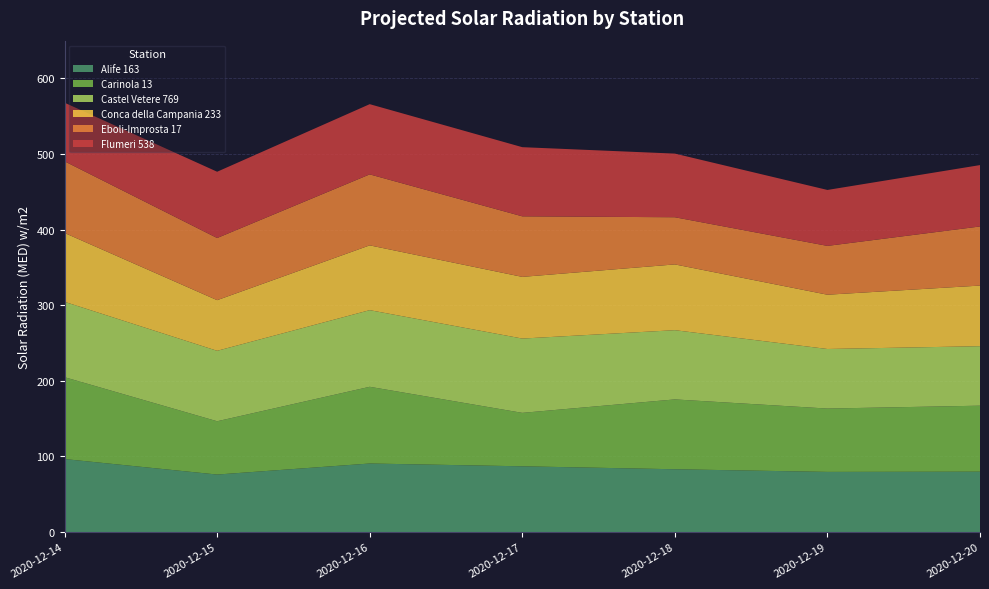

Reading left to right, transcribe all the data shown in this chart.

Alife 163: 2020-12-14=96.5	2020-12-15=76.0	2020-12-16=90.6	2020-12-17=86.9	2020-12-18=83.0	2020-12-19=79.5	2020-12-20=79.8
Carinola 13: 2020-12-14=108.3	2020-12-15=70.5	2020-12-16=101.5	2020-12-17=70.7	2020-12-18=92.4	2020-12-19=83.8	2020-12-20=87.3
Castel Vetere 769: 2020-12-14=99.7	2020-12-15=93.2	2020-12-16=101.4	2020-12-17=98.3	2020-12-18=91.6	2020-12-19=78.8	2020-12-20=78.7
Conca della Campania 233: 2020-12-14=91.1	2020-12-15=67.0	2020-12-16=85.7	2020-12-17=81.6	2020-12-18=87.0	2020-12-19=71.8	2020-12-20=80.2
Eboli-Improsta 17: 2020-12-14=94.8	2020-12-15=82.2	2020-12-16=93.9	2020-12-17=80.1	2020-12-18=62.4	2020-12-19=64.6	2020-12-20=78.2
Flumeri 538: 2020-12-14=77.5	2020-12-15=87.7	2020-12-16=92.9	2020-12-17=91.5	2020-12-18=84.2	2020-12-19=74.0	2020-12-20=81.2